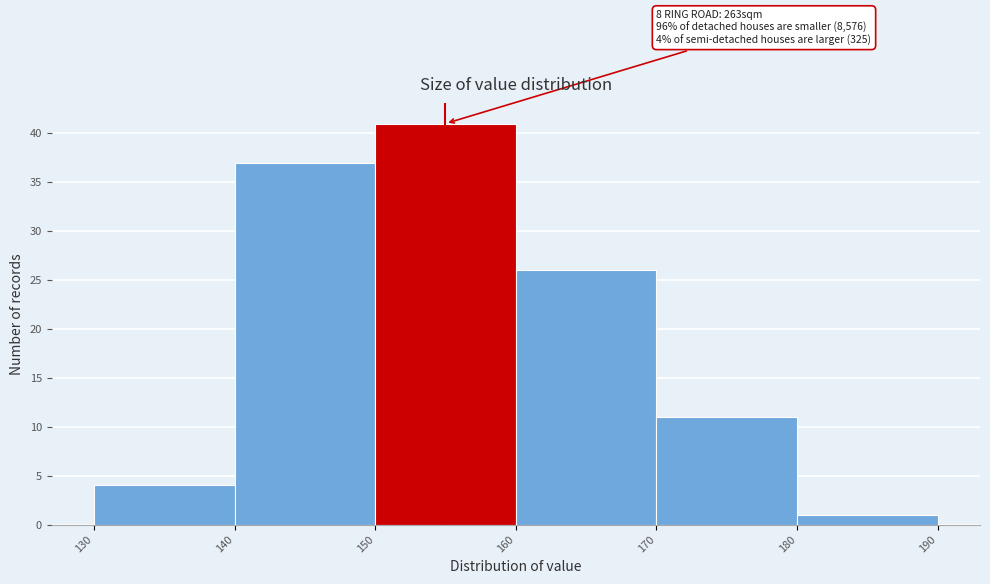

Which range on the x-axis has the tallest bar?

150 to 160